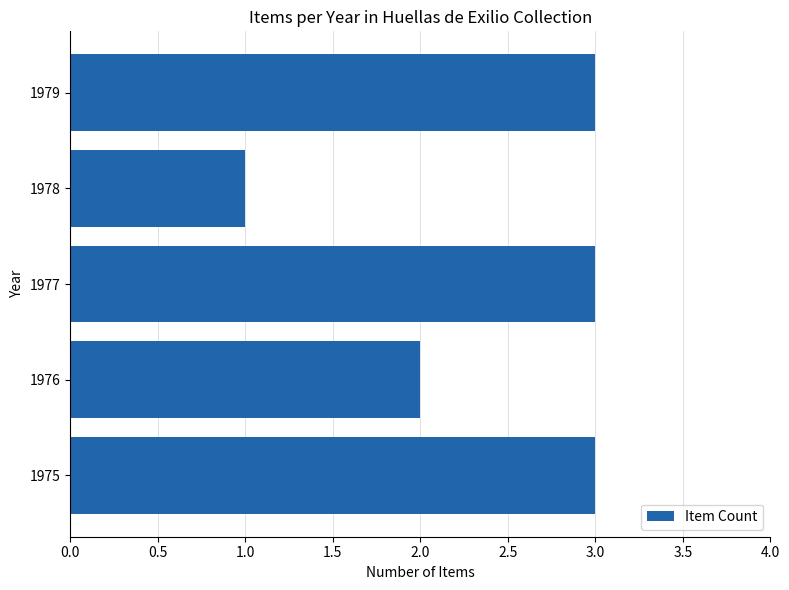

Approximately how many times larger is the value at 1975 compared to 1976?

1.5